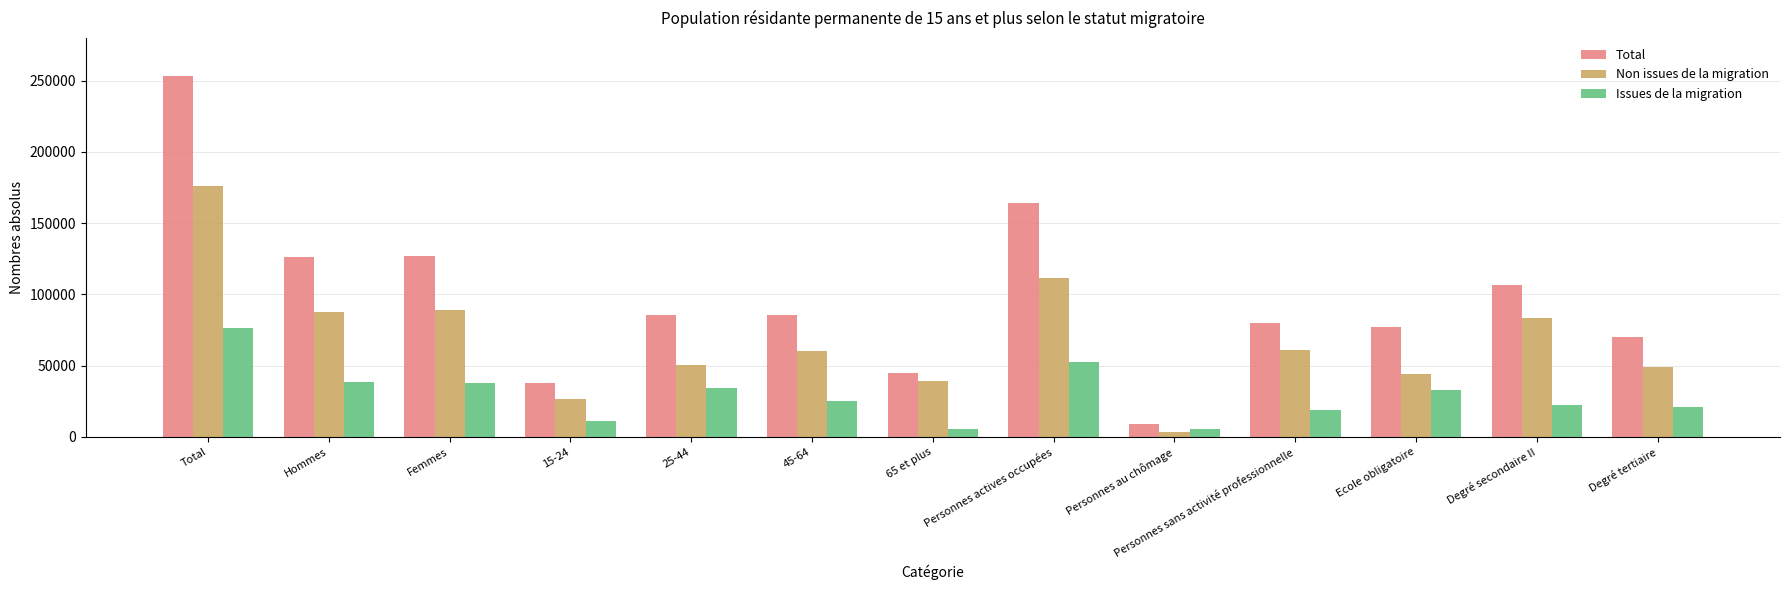

What is the label of the 2nd bar from the left?

Hommes